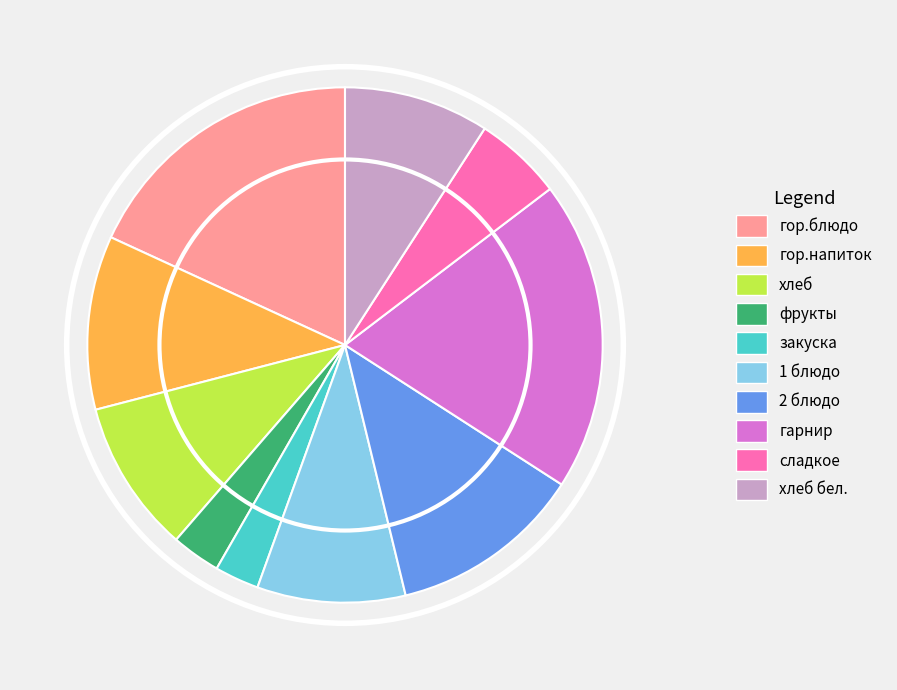

Which category has the biggest portion of the pie?

гарнир